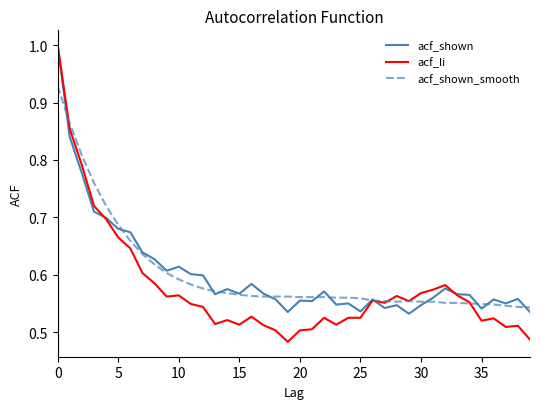

How many lines are shown in the chart?

3